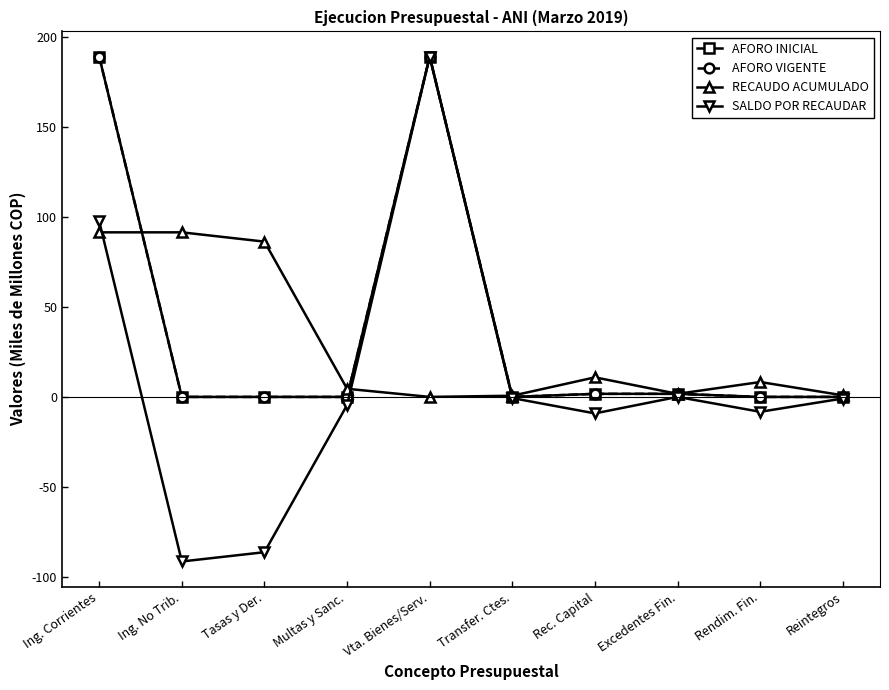

What is the minimum value shown in the chart?

-91.5